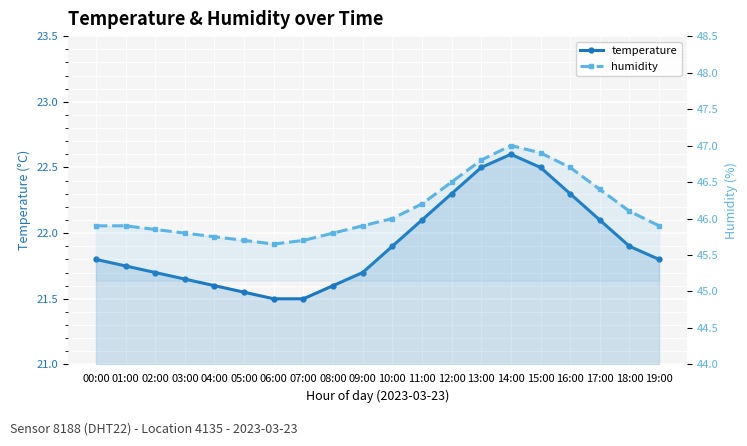

Rank the series at 11:00 from lowest to highest value.

temperature, humidity